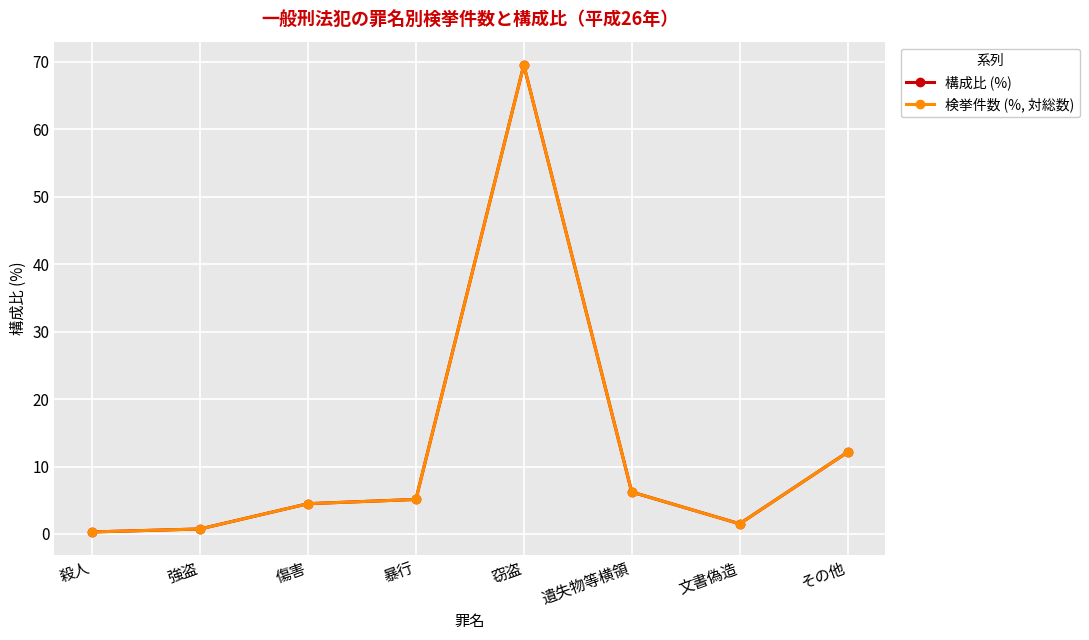

Which series changed the most between 強盗 and 窃盗?

構成比 (%)